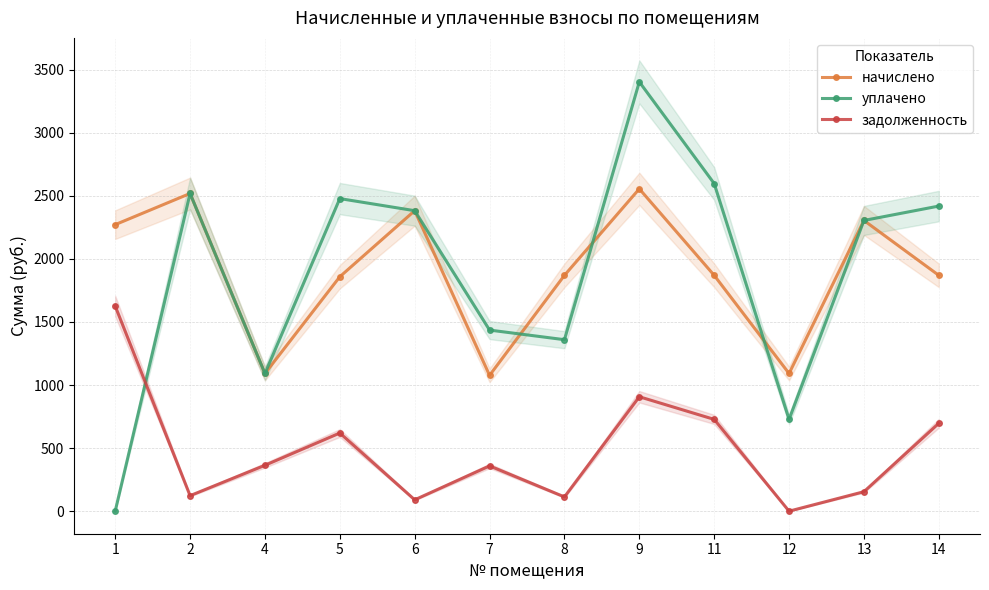

Is this an area chart (filled region under the line)?

No